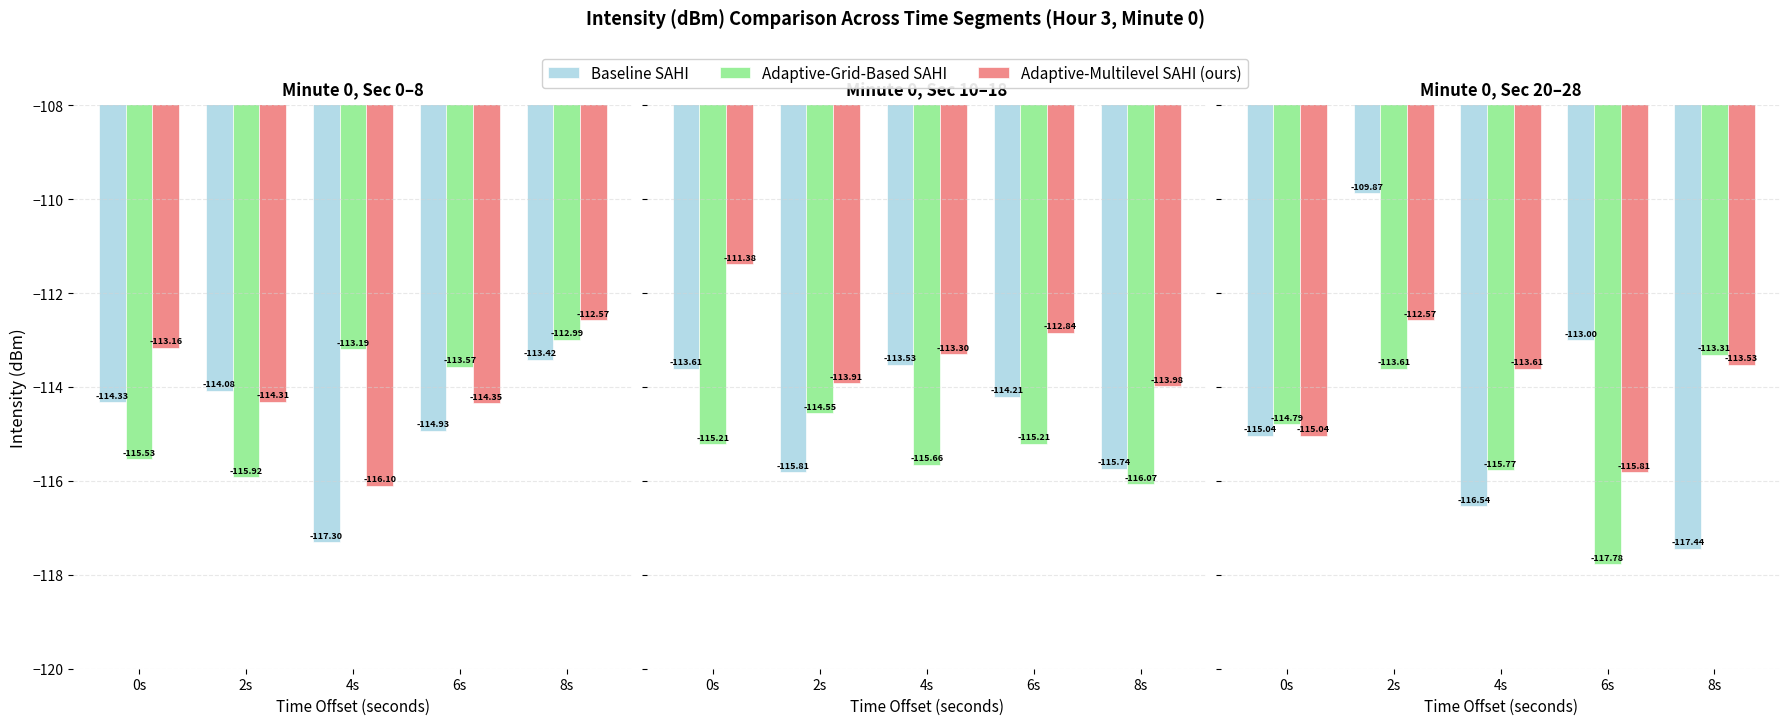

Between 8s and 6s, which is larger?

6s